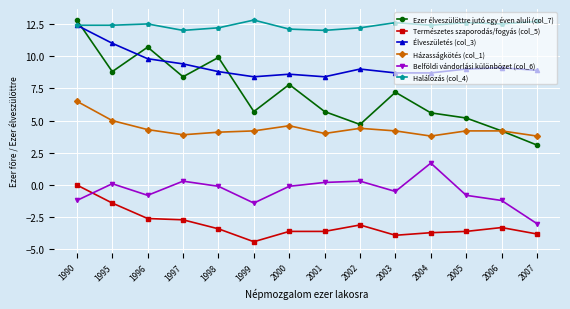

What is the minimum value for Élveszületés (col_3)?

8.4